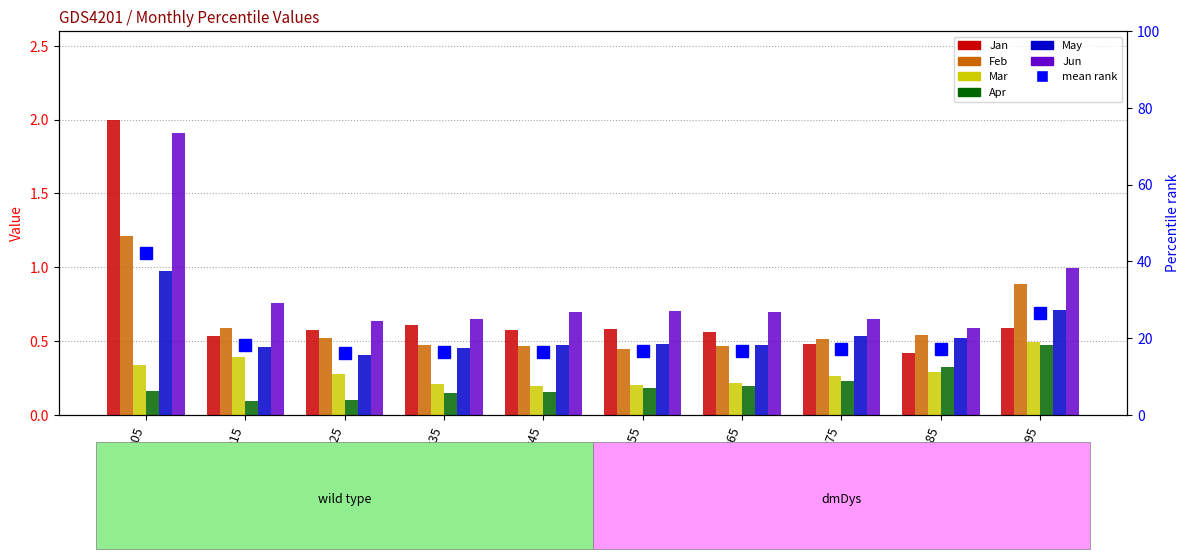

Is it true that Jun equals 1.0 at pct35?

False